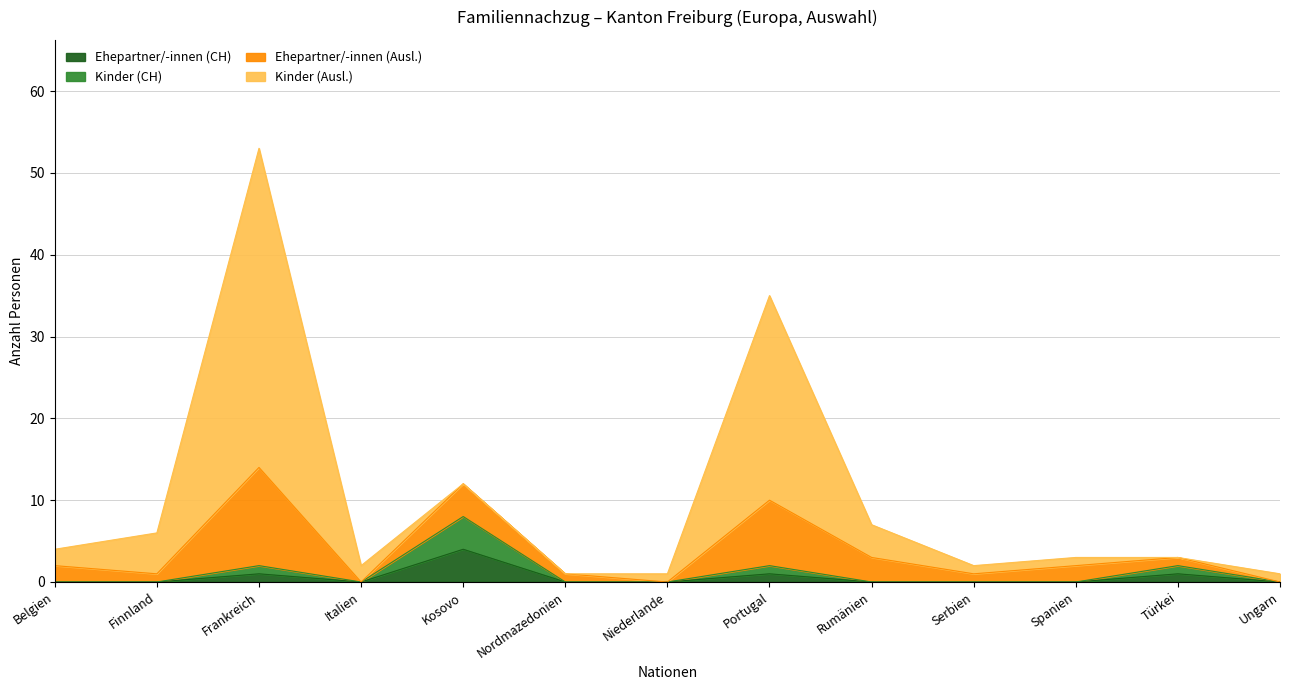

What is the difference between the highest and lowest values at Serbien?

2